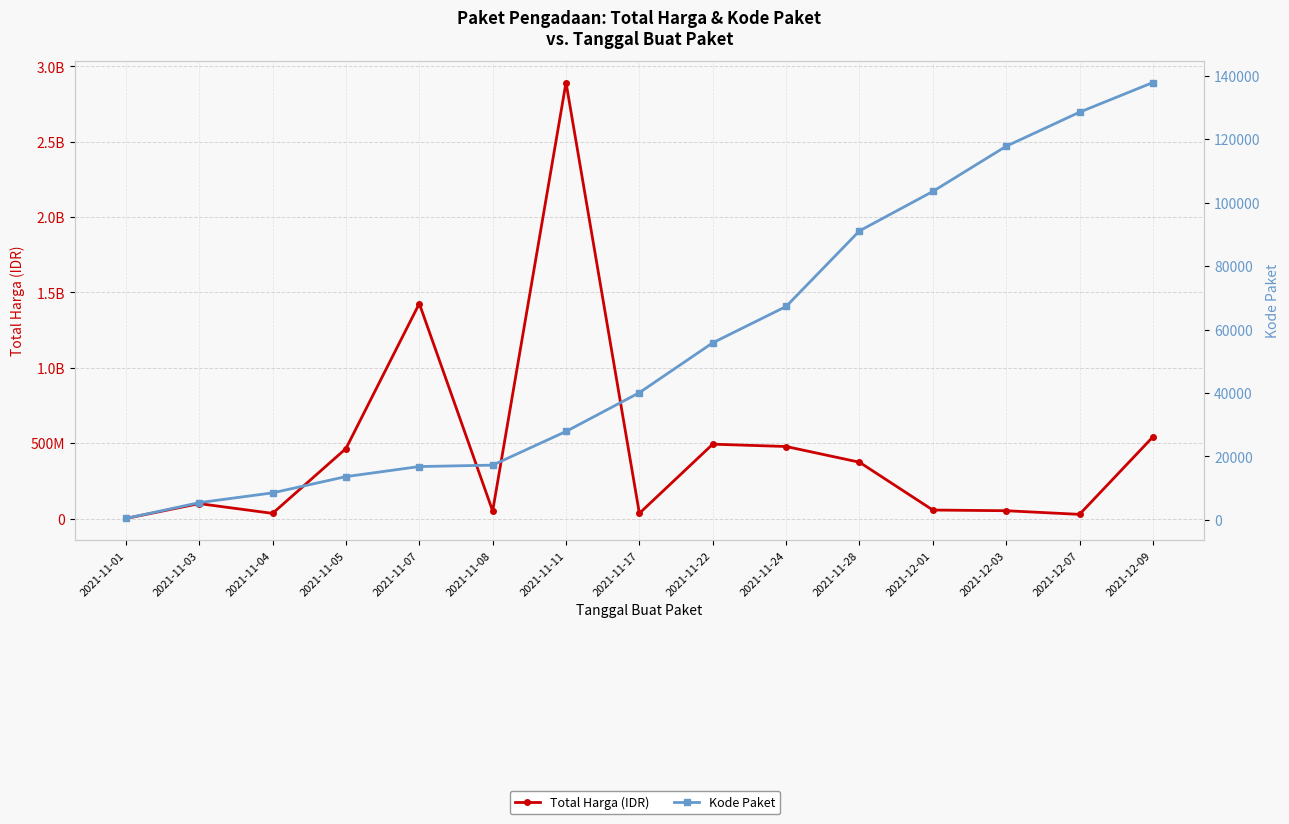

Which series has the largest range (max minus min)?

Total Harga (IDR)